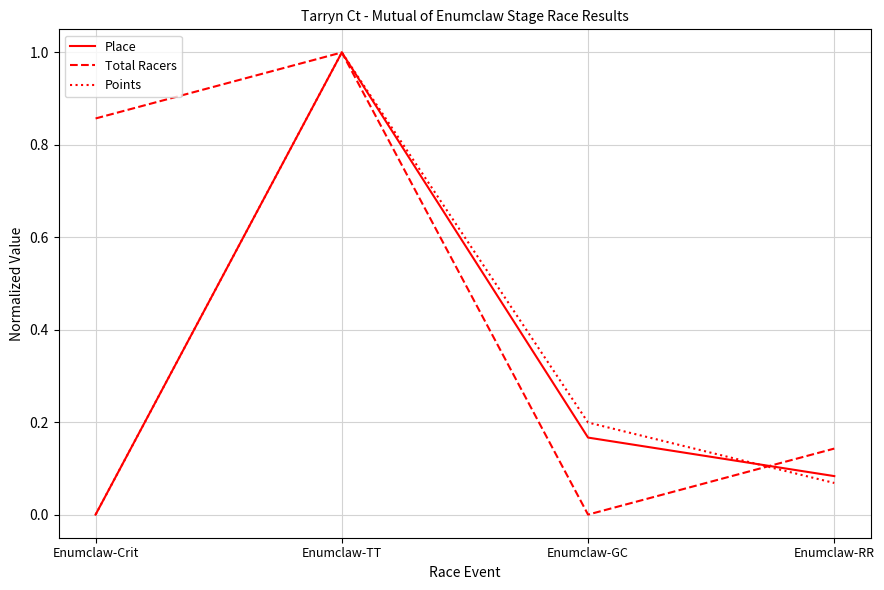

What position from the left is Enumclaw-TT?

2